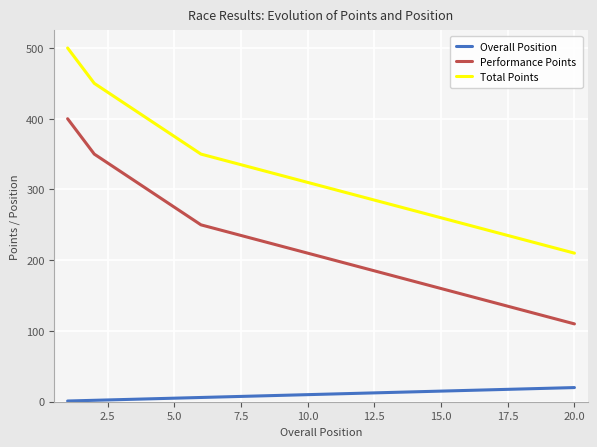

True or false: Total Points and Performance Points intersect in this chart.

False